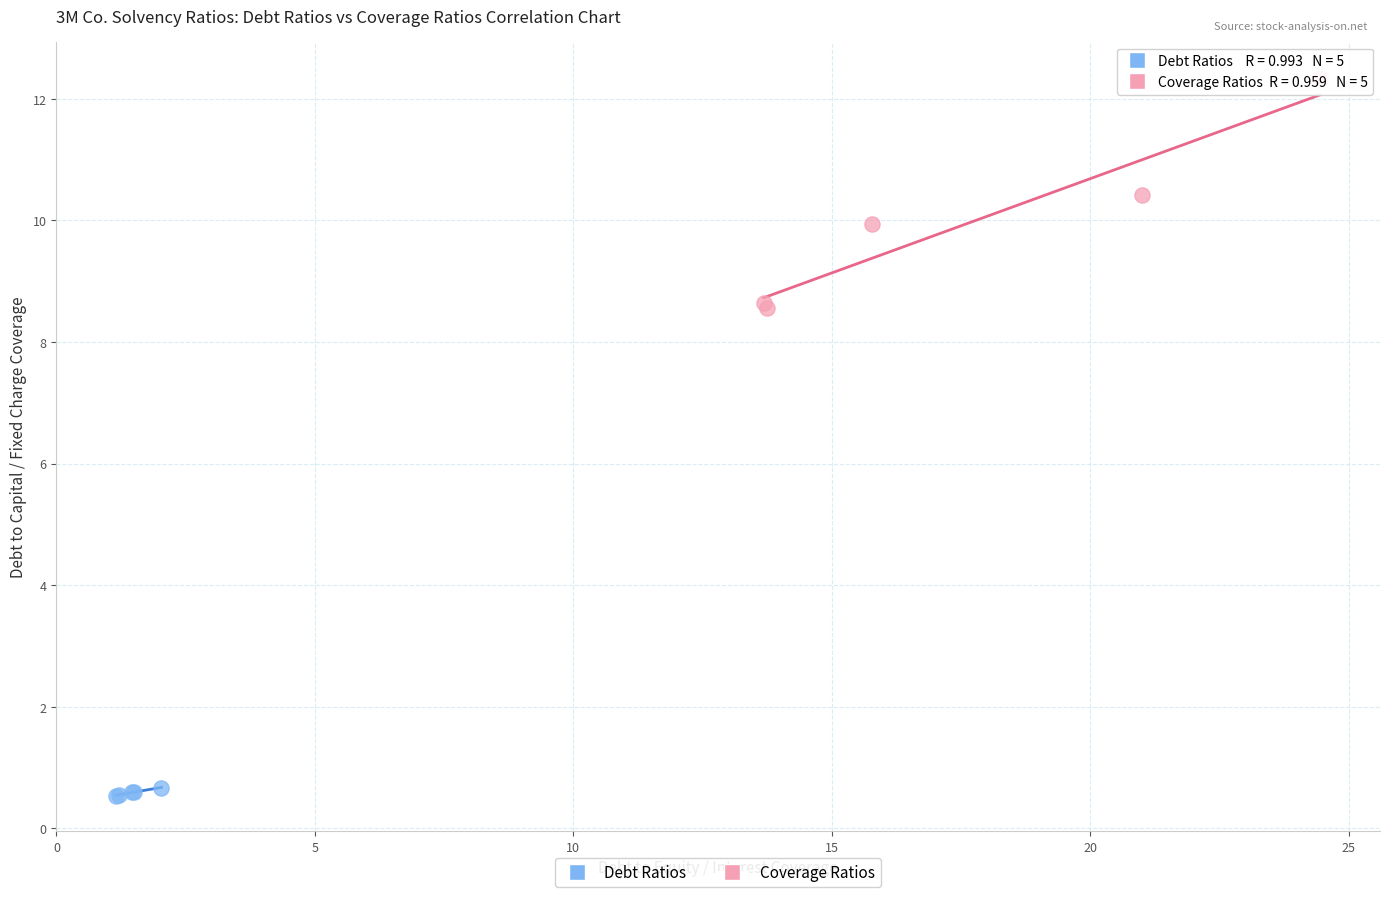

Which series reaches the maximum Y coordinate?

Coverage Ratios